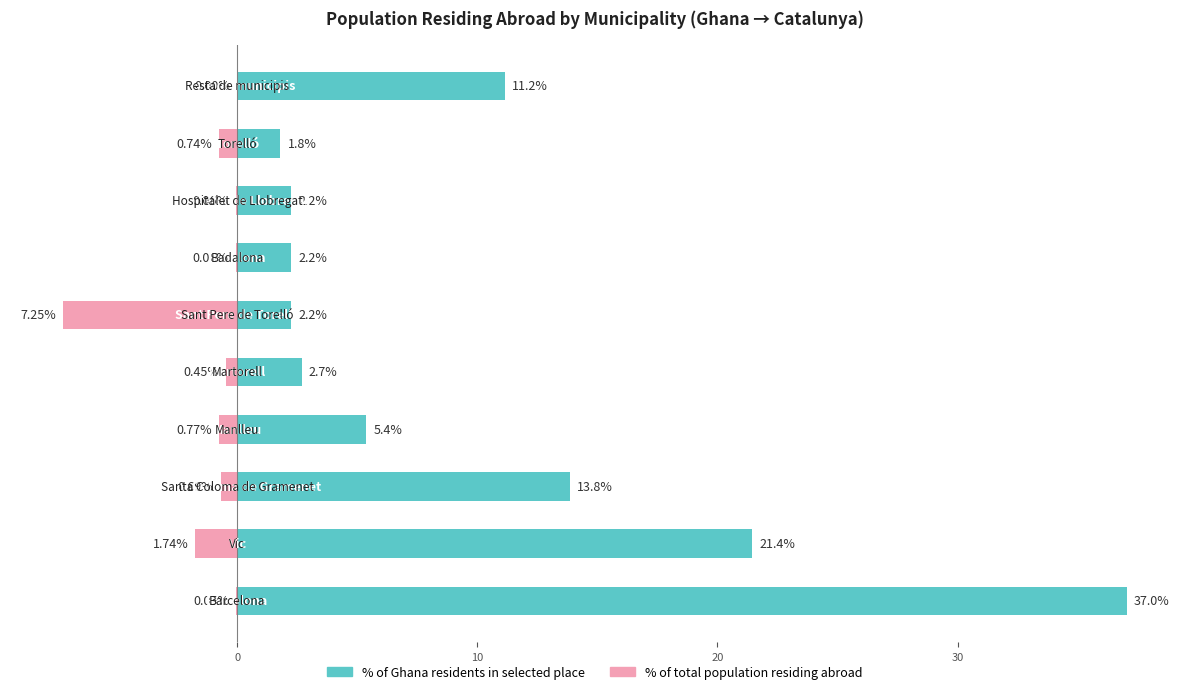

What is the value of the % of Ghana residents in selected place bar at the 8th from the left?

2.2